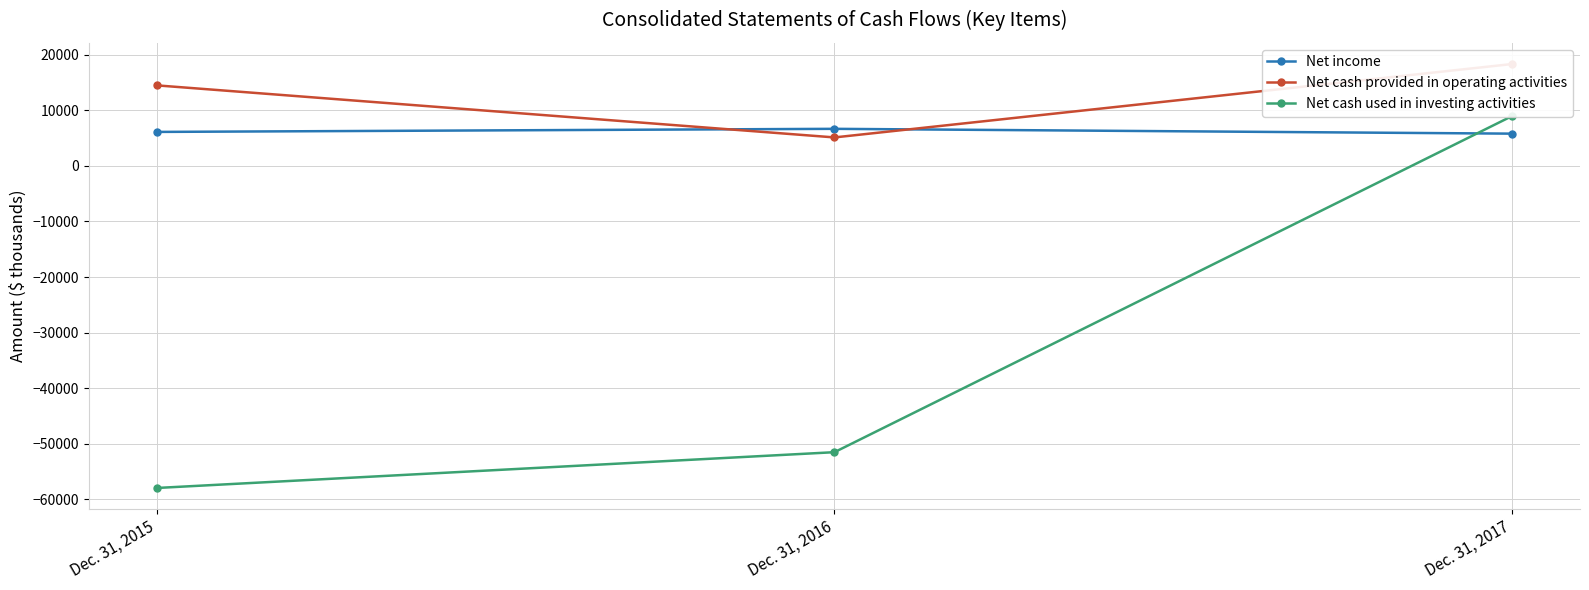

What are all the series names shown in the legend?

Net income, Net cash provided in operating activities, Net cash used in investing activities